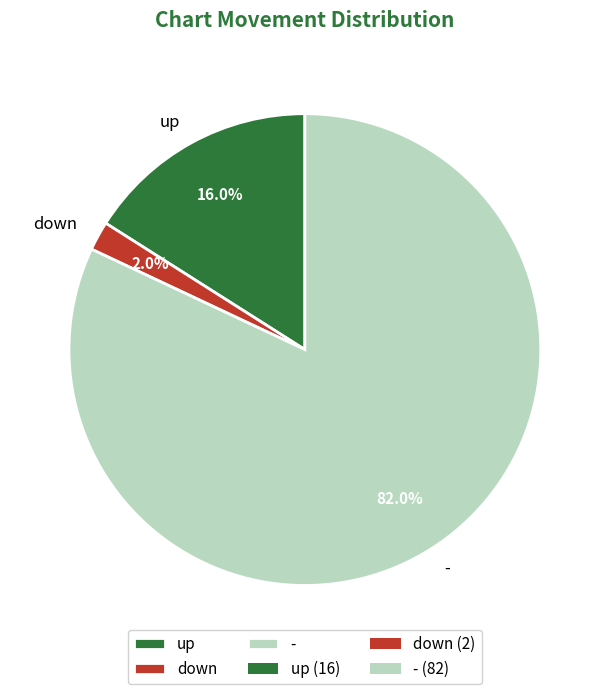

Is the sum of up and down greater than half?

No